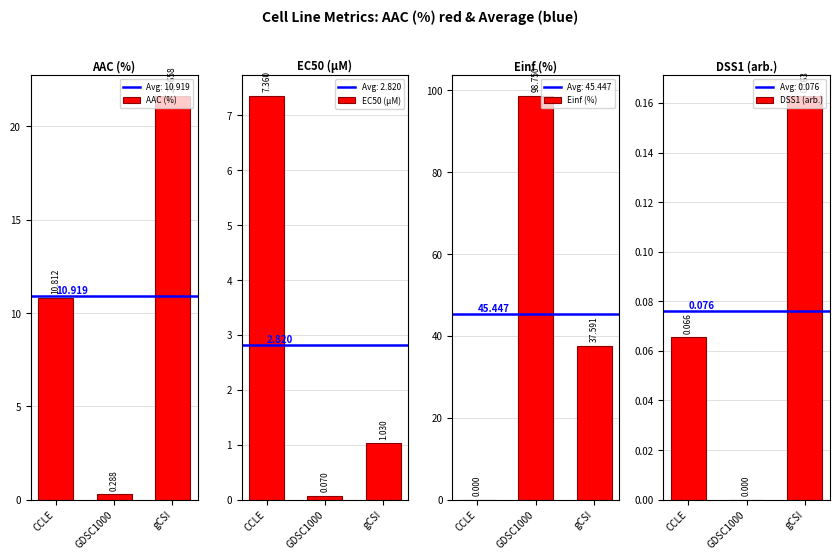

Reading left to right, extract all data points from this chart.

AAC (%): 10.8	0.3	21.7
EC50 (µM): 7.4	0.1	1.0
Einf (%): 0.0	98.8	37.6
DSS1 (arb.): 0.1	0.0	0.2